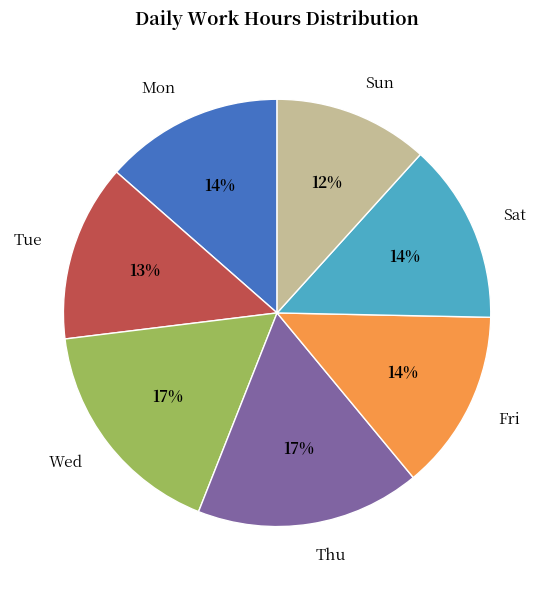

Approximately how many times larger is the value at Wed compared to Tue?

1.3